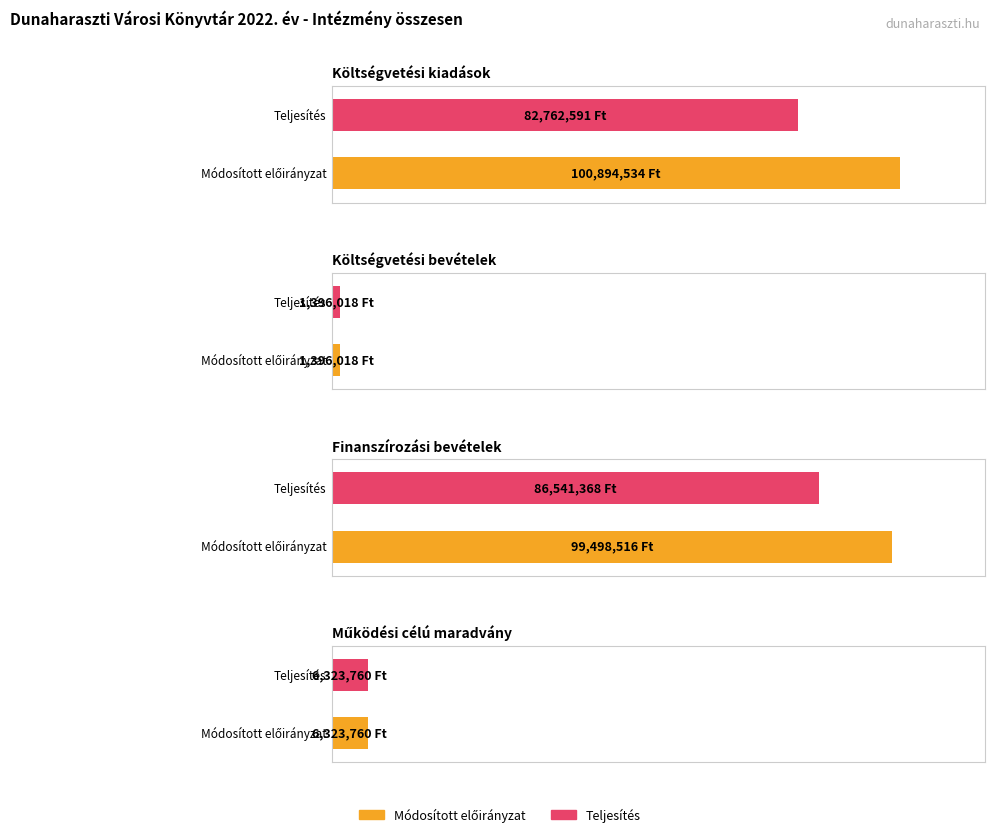

What is the label of the 1st bar from the left?

Költségvetési kiadások